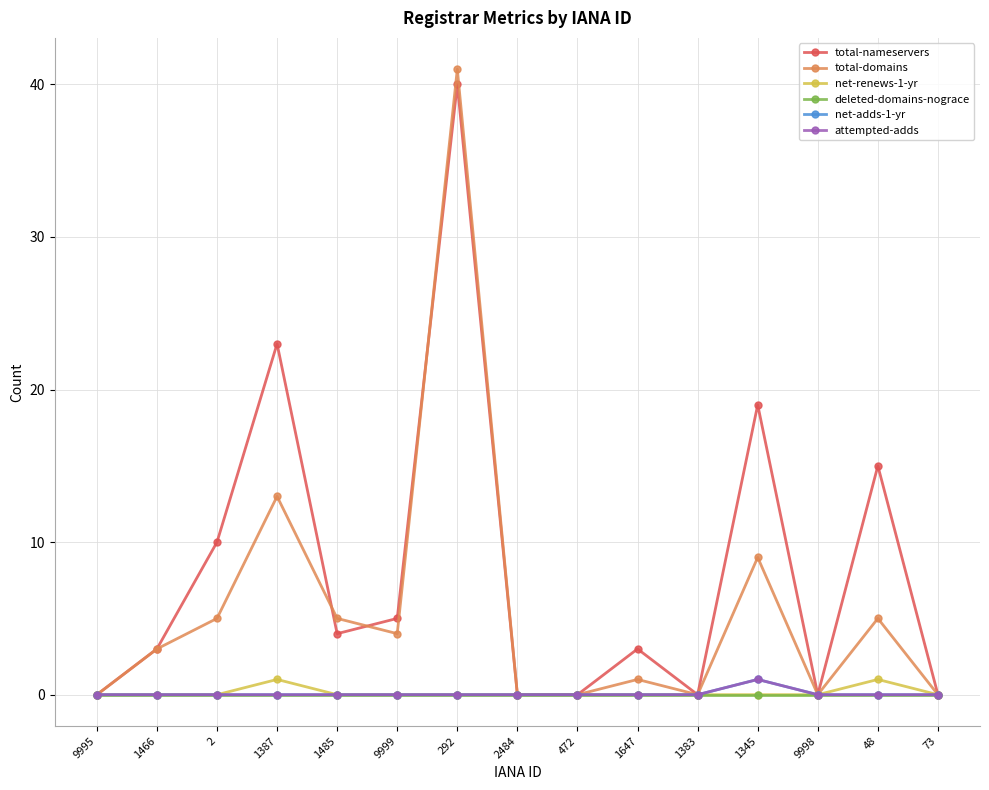

Does the chart have visible grid lines?

Yes